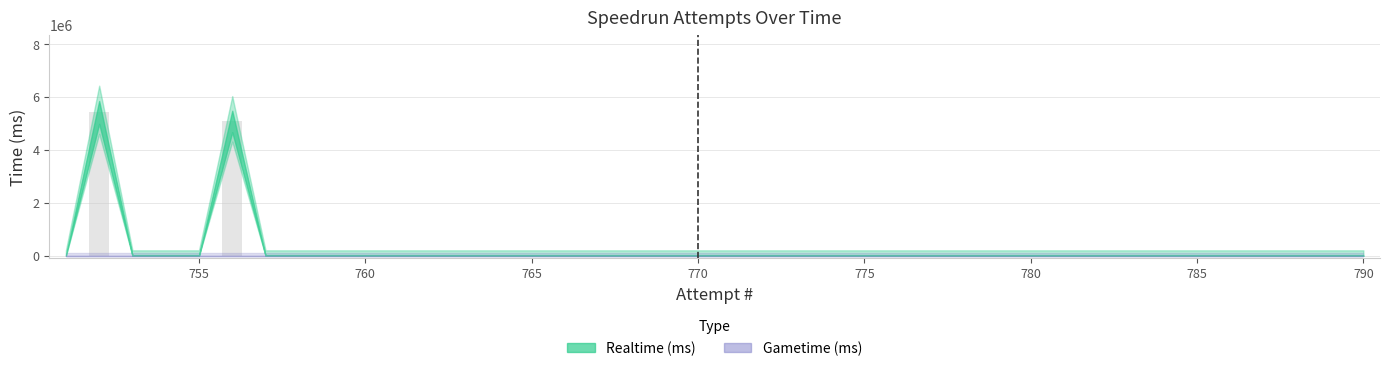

What is the greatest value displayed?

5415992